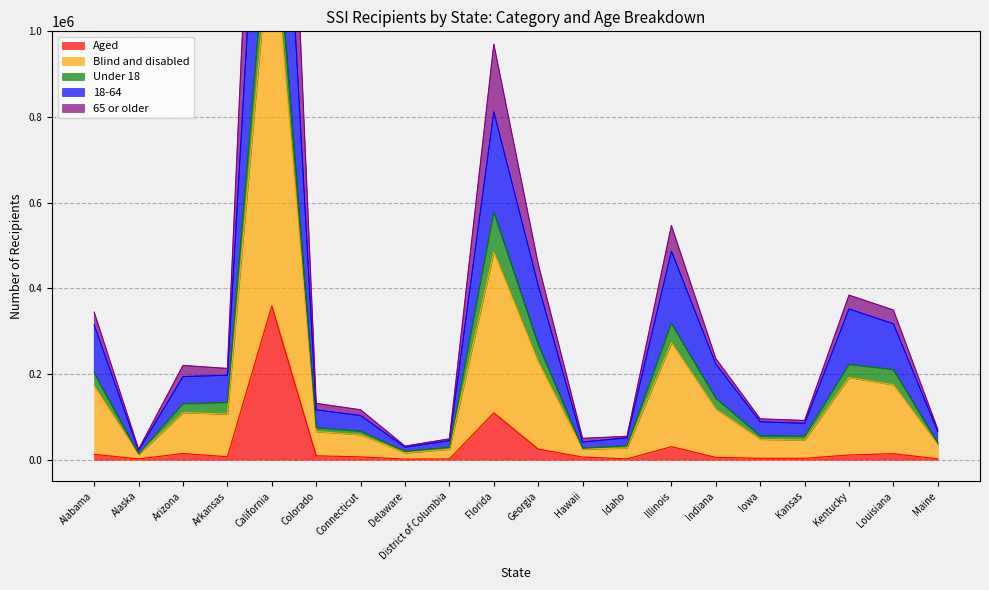

True or false: 18-64 and Aged cross at least once.

False